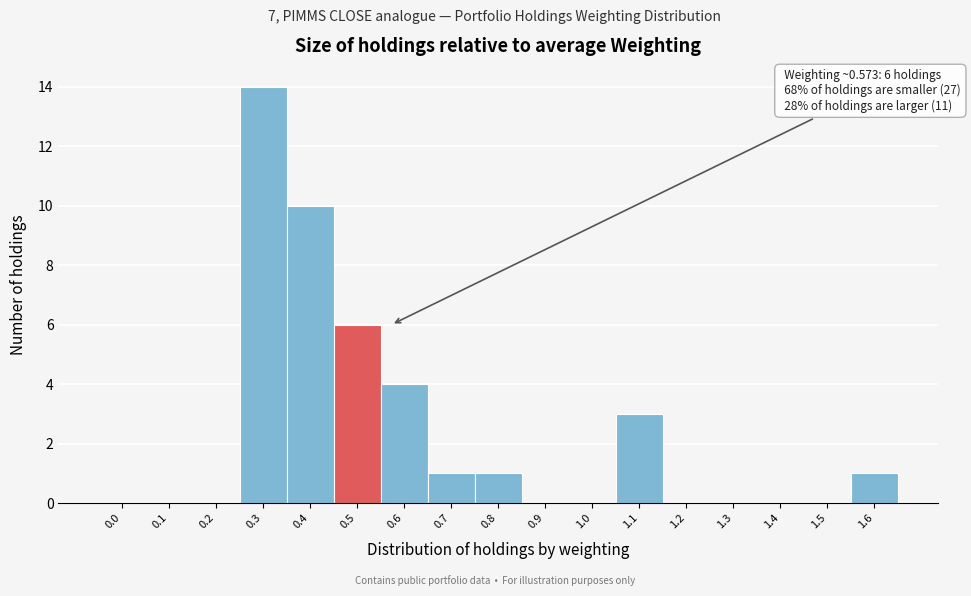

Reading right to left, transcribe all the data shown in this chart.

1.6=1	1.5=0	1.4=0	1.3=0	1.2=0	1.1=3	1.0=0	0.9=0	0.8=1	0.7=1	0.6=4	0.5=6	0.4=10	0.3=14	0.2=0	0.1=0	0.0=0